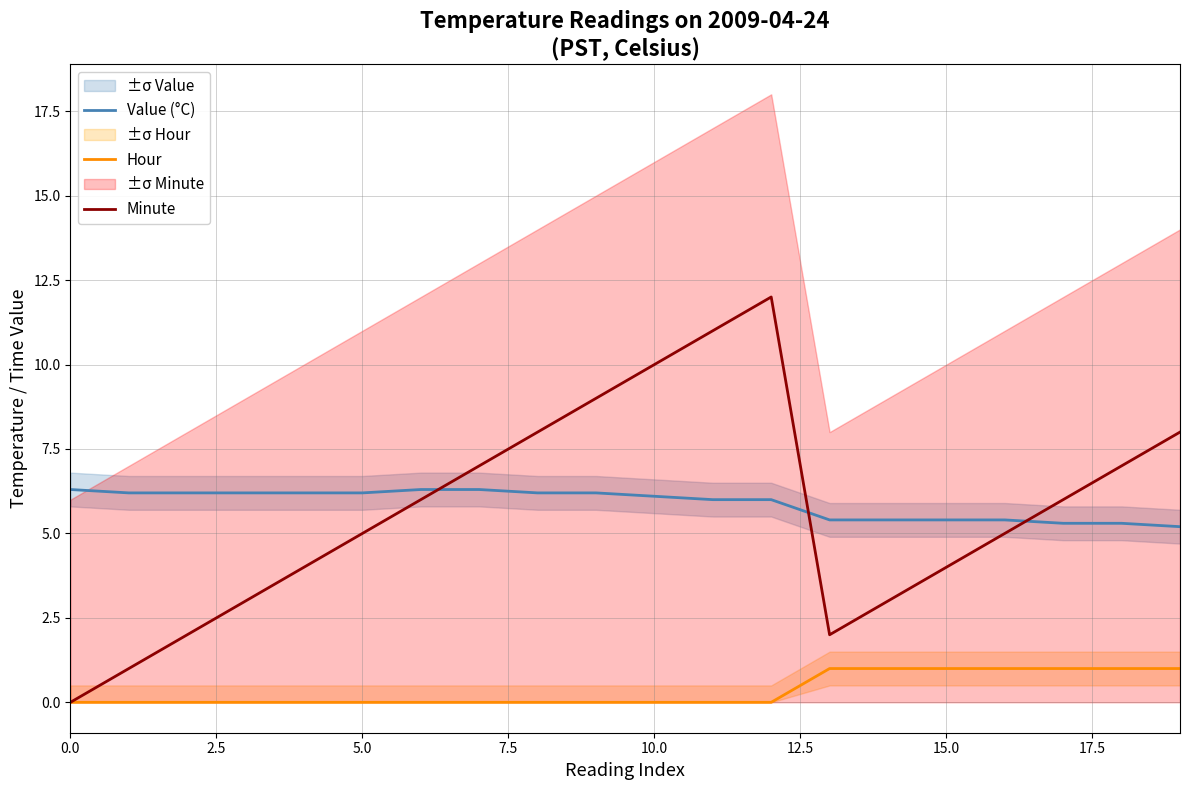

What is the total value across all series at 12?

18.0